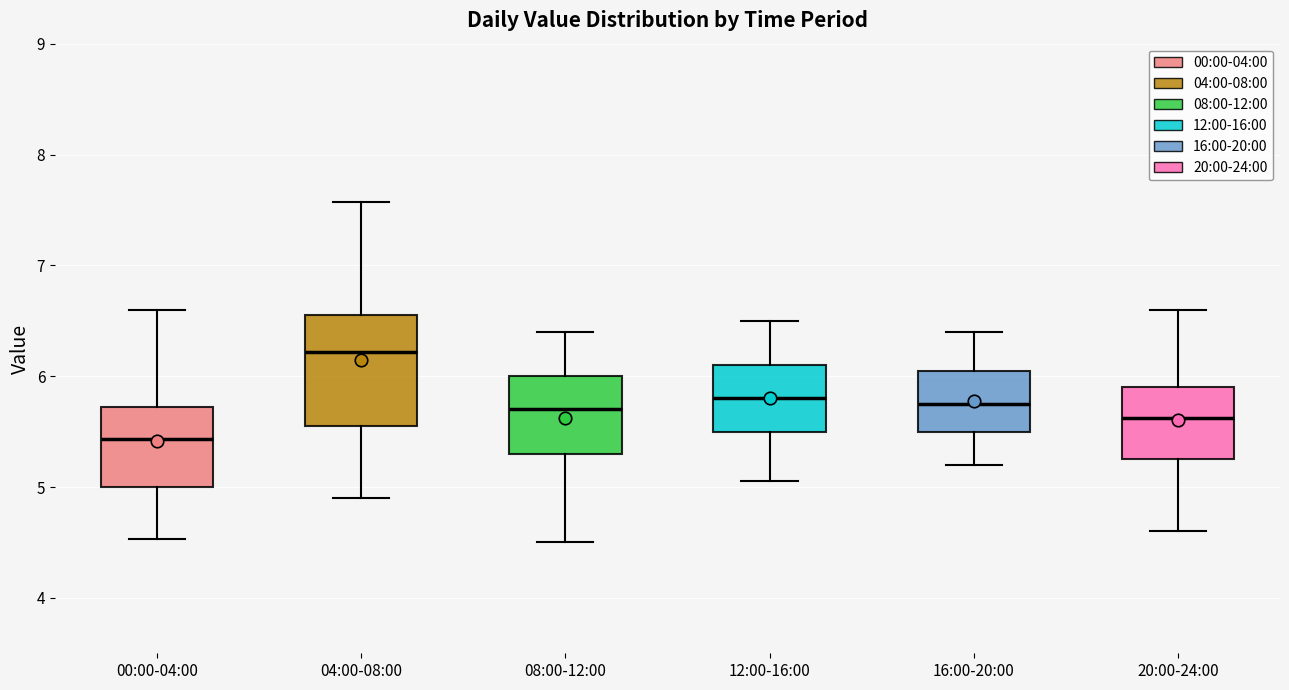

Where does the lower whisker of the box for 04:00-08:00 end on the y-axis? The values are not printed on the chart, so give them approximately, as read against the axis.

4.9